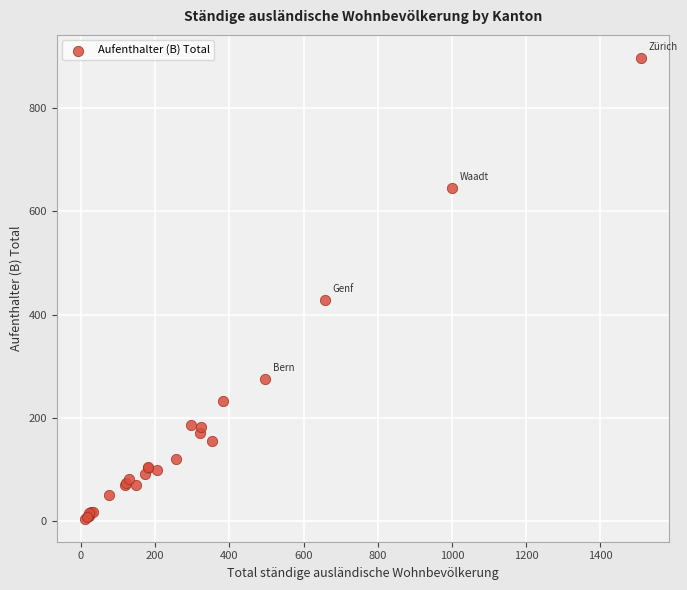

What Y value in the scatter plot is closest to 451?

429